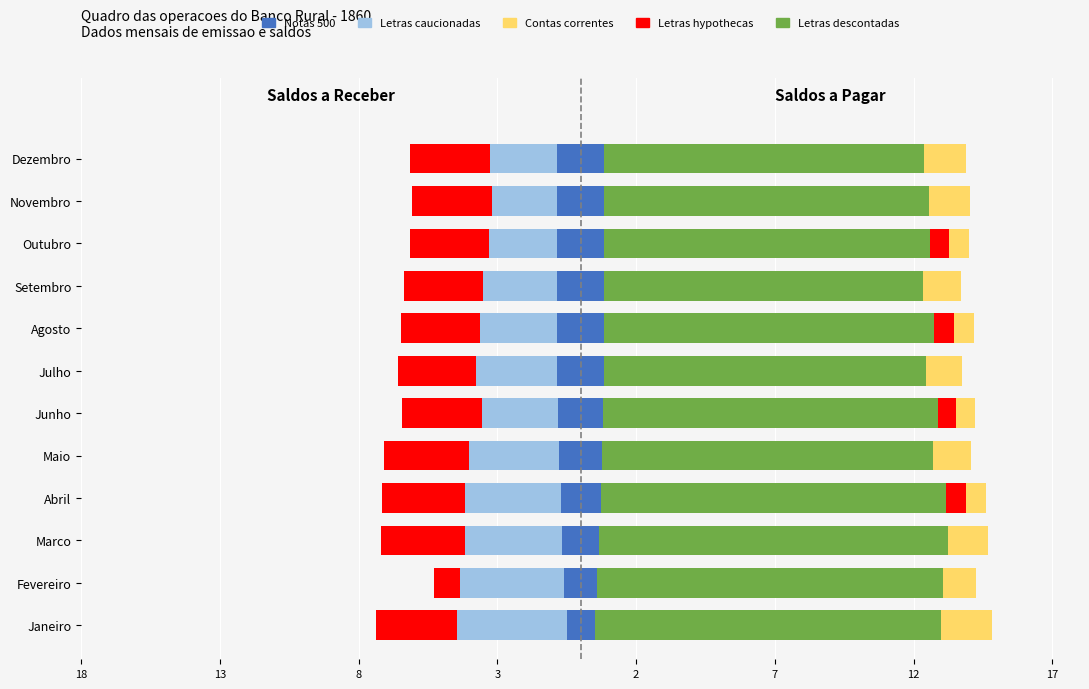

Between Junho and Julho, which series saw the biggest shift?

Contas correntes